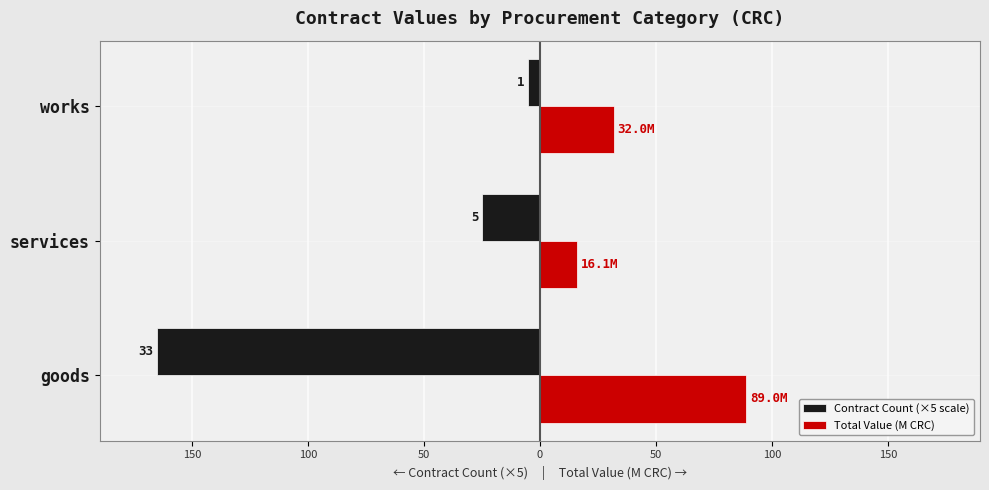

What are all the series names shown in the legend?

Contract Count (×5 scale), Total Value (M CRC)